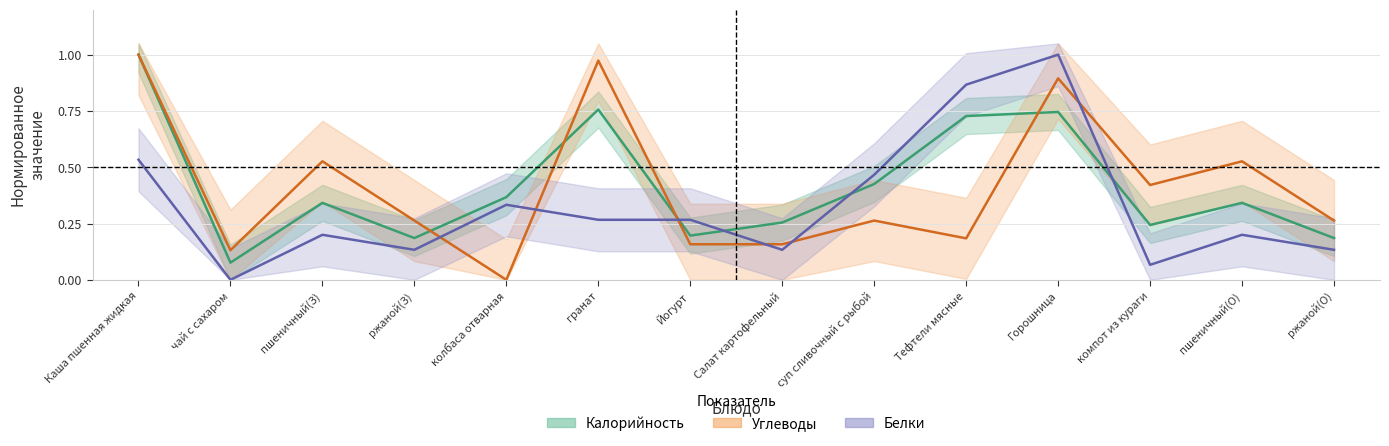

At which category is the sum across all series the highest?

Горошница